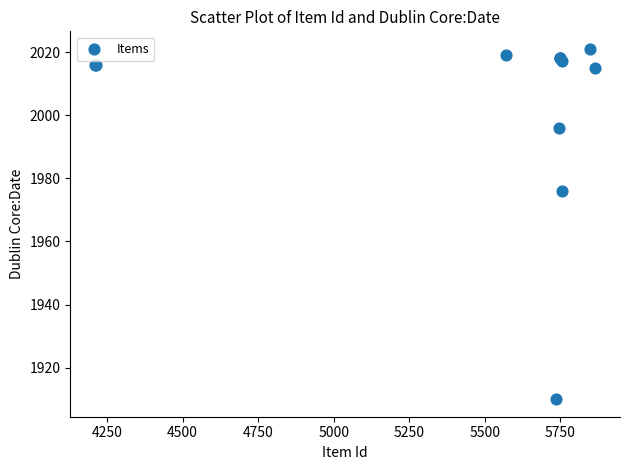

What Y value in the scatter plot is closest to 1965?

1976